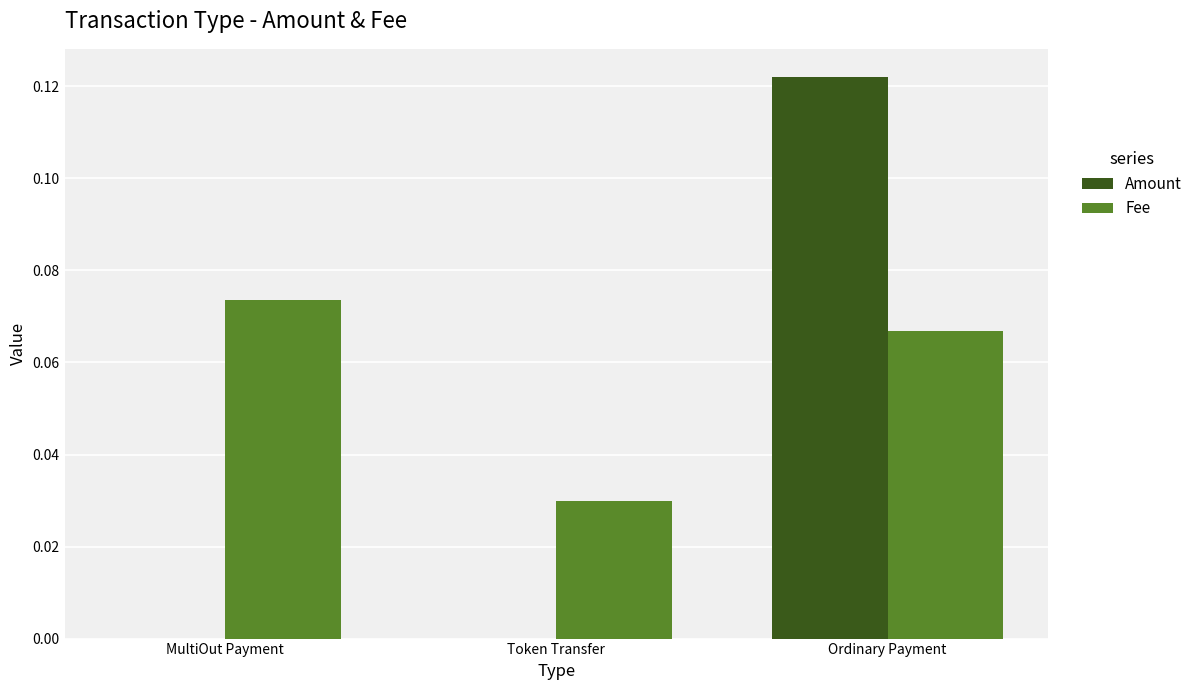

Which category has the highest value in the Fee series?

MultiOut Payment